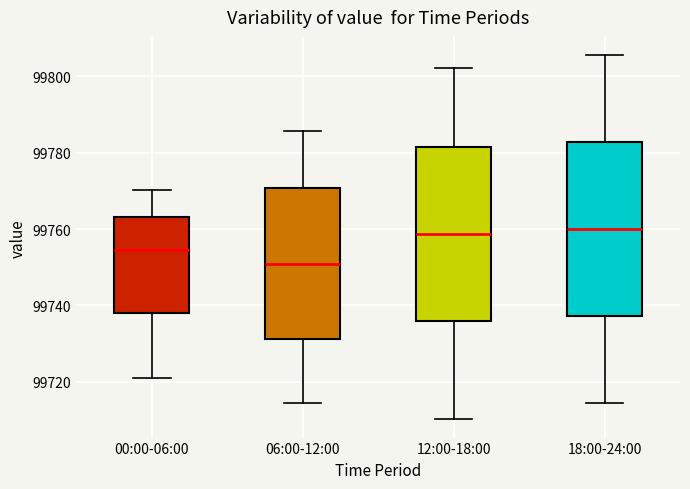

Reading left to right, read every box against the y-axis: the position of its median line, the range the box covers, and the ends of its whiskers. The values are not printed on the chart, so give them approximately, as read against the axis.

00:00-06:00: median 99754, box 99738 to 99764, whiskers 99720 to 99770
06:00-12:00: median 99750, box 99732 to 99770, whiskers 99714 to 99786
12:00-18:00: median 99758, box 99736 to 99782, whiskers 99710 to 99802
18:00-24:00: median 99760, box 99738 to 99782, whiskers 99714 to 99806